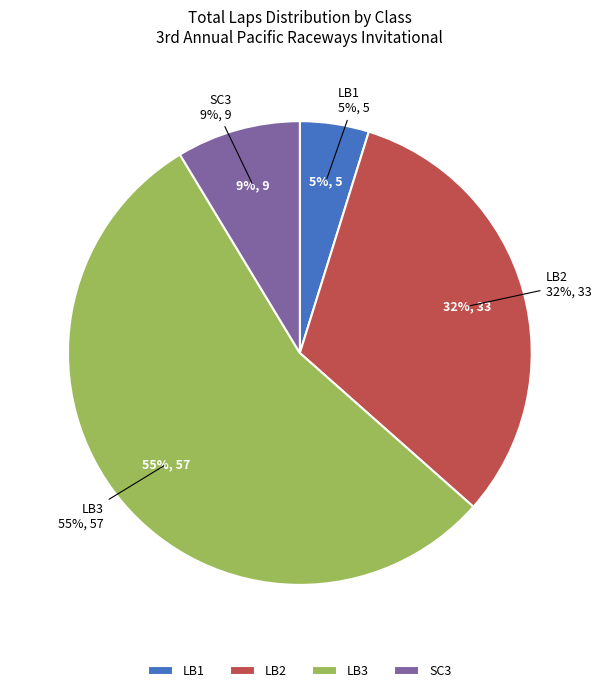

Approximately how many times larger is the value at SC3 compared to LB3?

0.2